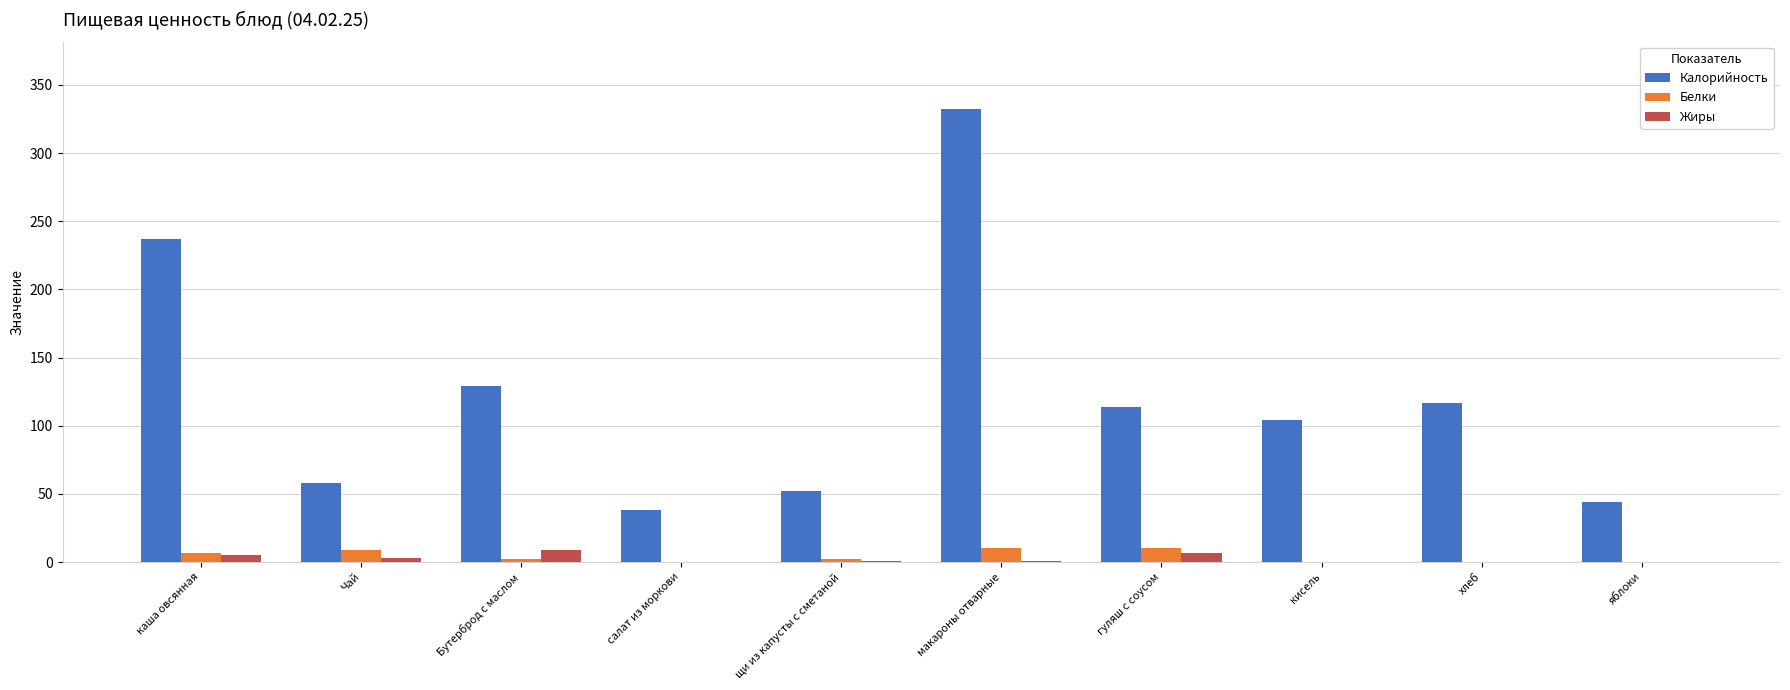

Which series has the largest total across all categories?

Калорийность